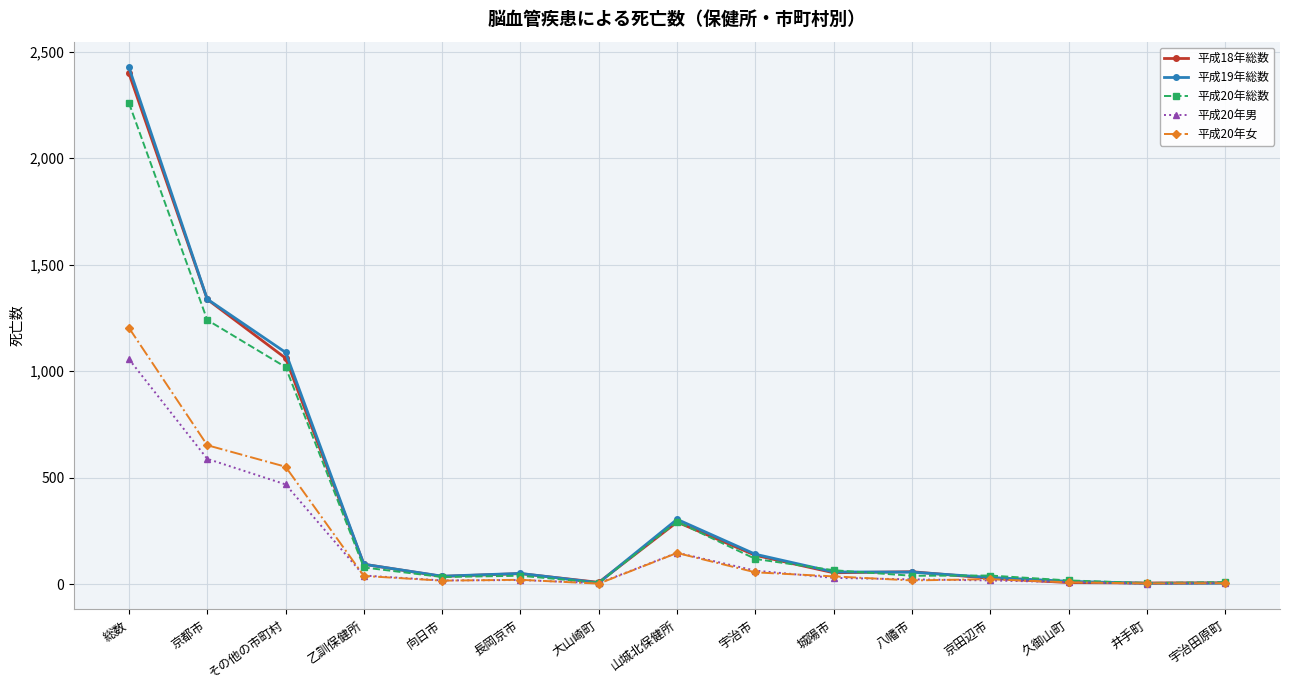

At which label does 平成20年総数 reach its peak?

総数